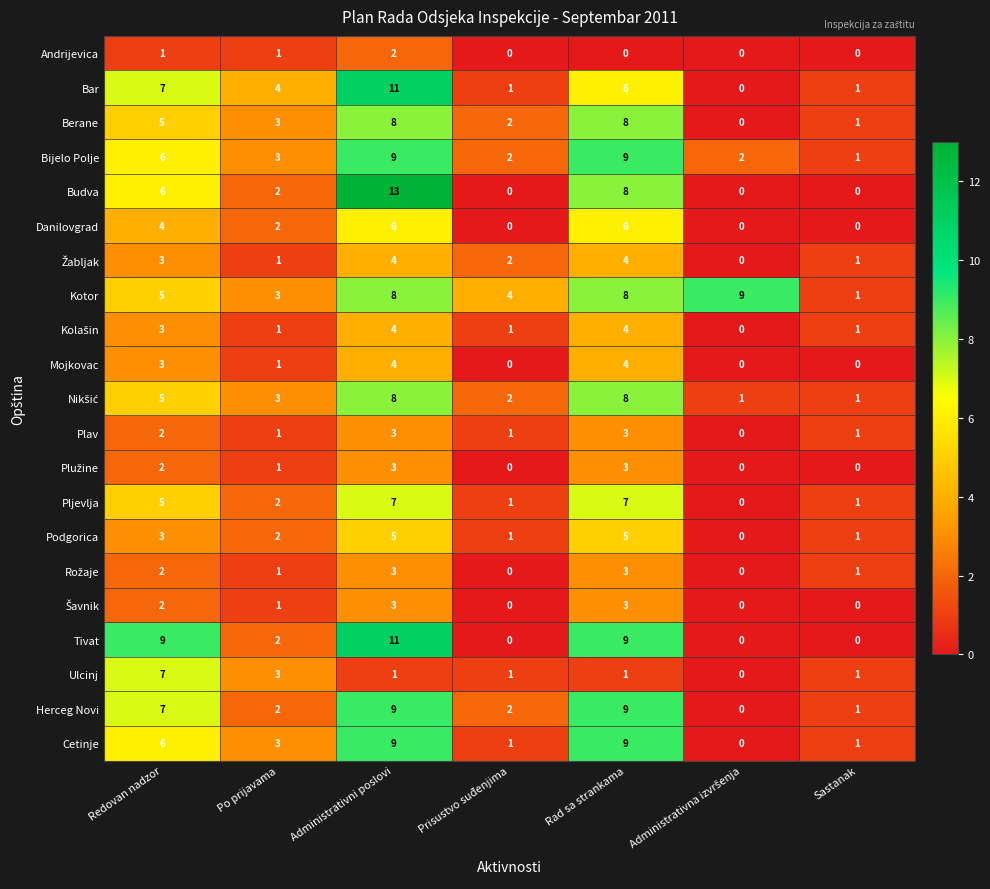

What is the difference between the maximum and minimum values in the Podgorica series?

5